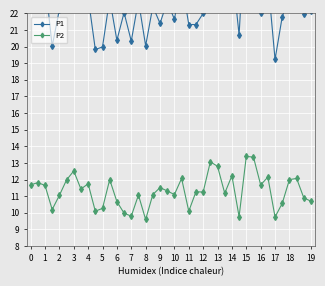

Where is P1 nearest to the value 23?

18